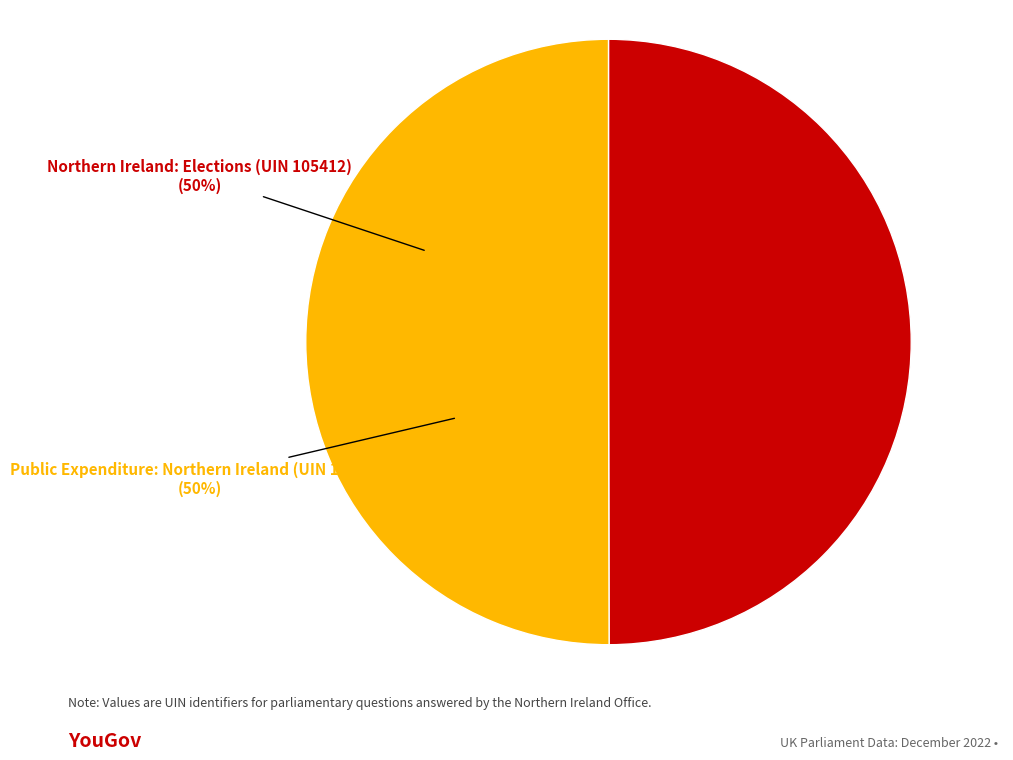

Is the sum of Northern Ireland: Elections (UIN 105412) and Public Expenditure: Northern Ireland (UIN 105547) greater than half?

Yes